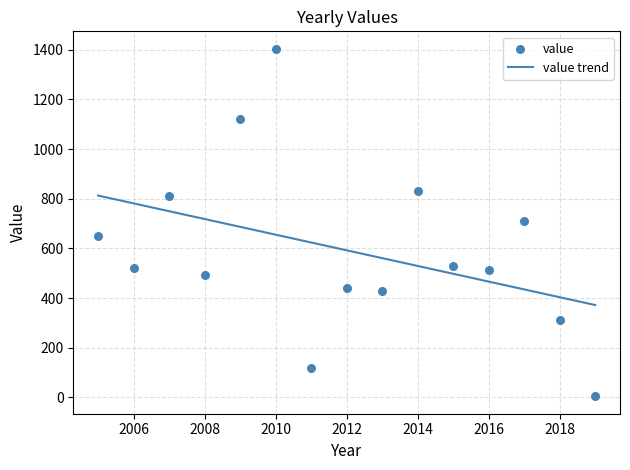

Approximately how many times larger is the value at 2005 compared to 2012?

1.5